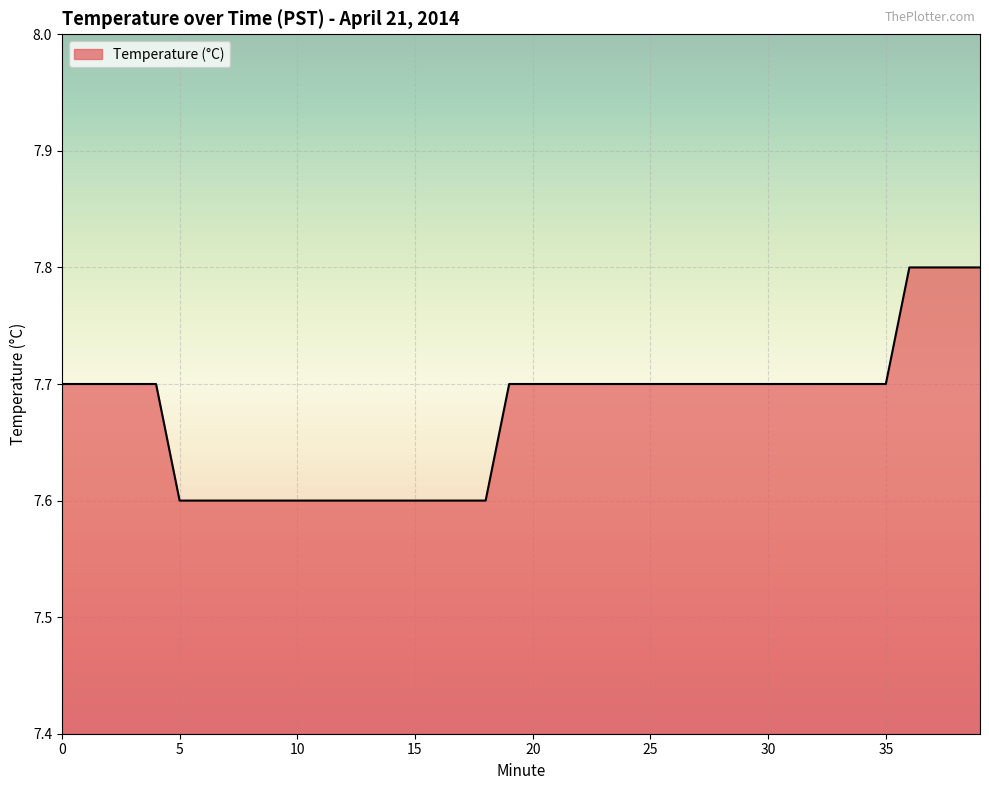

What is the average value?

7.7